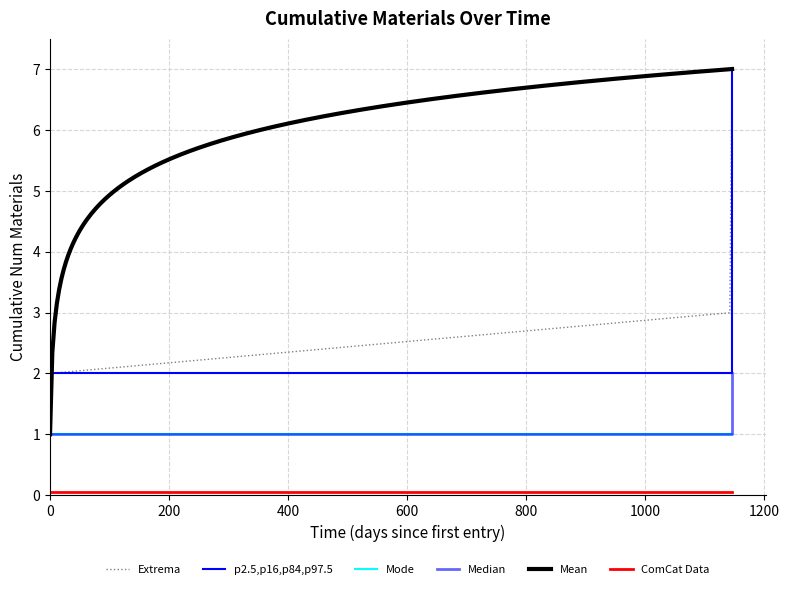

What is the greatest value displayed?

7